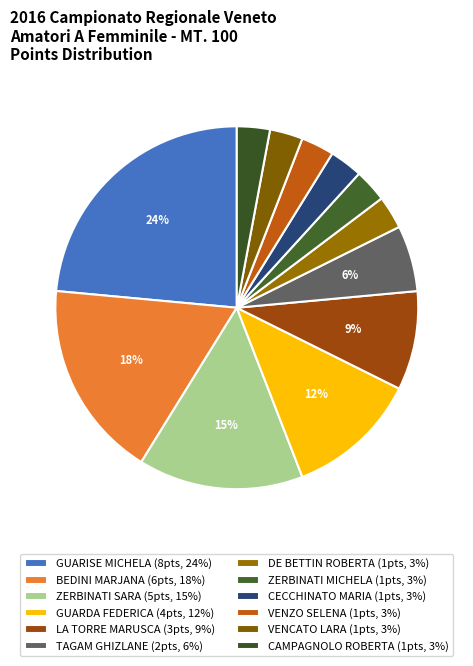

Does VENCATO LARA account for over 50% of the chart?

No